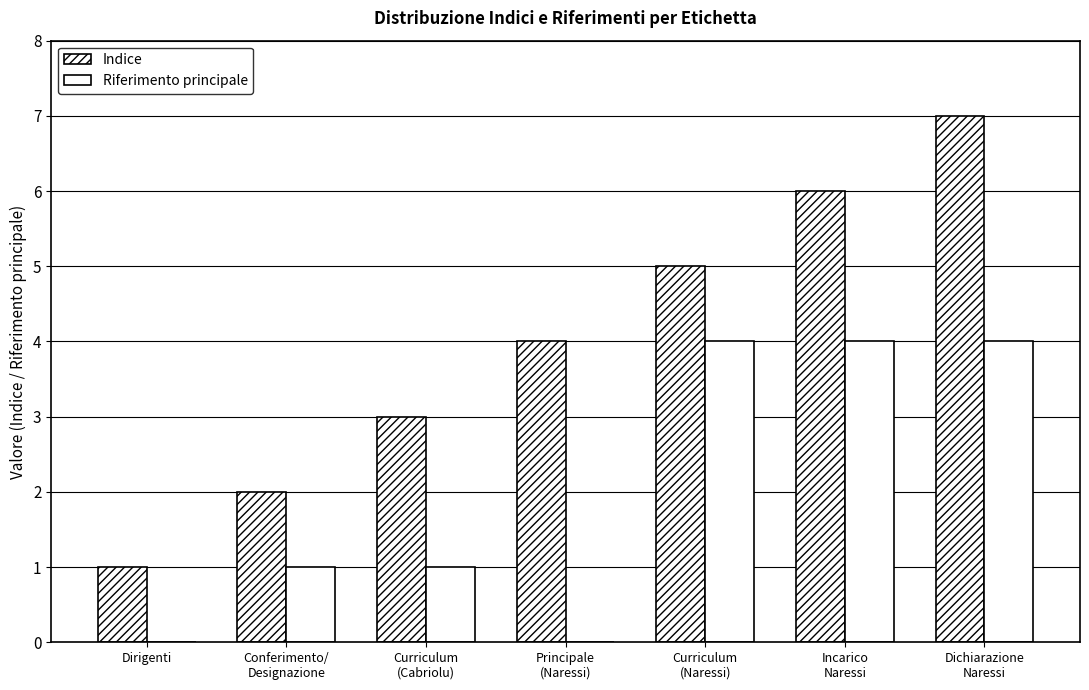

What is the average value of the Indice series?

4